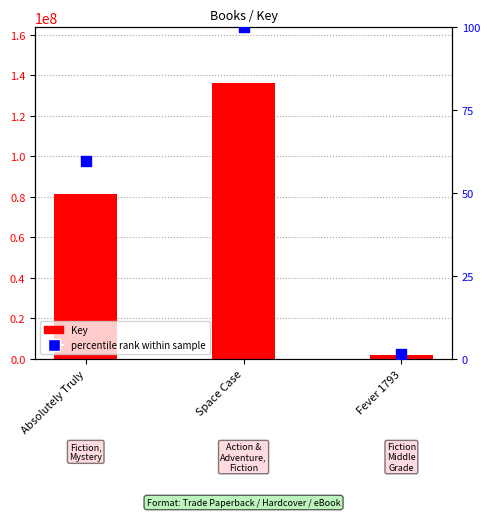

Which series reaches the minimum Y coordinate?

percentile rank within sample